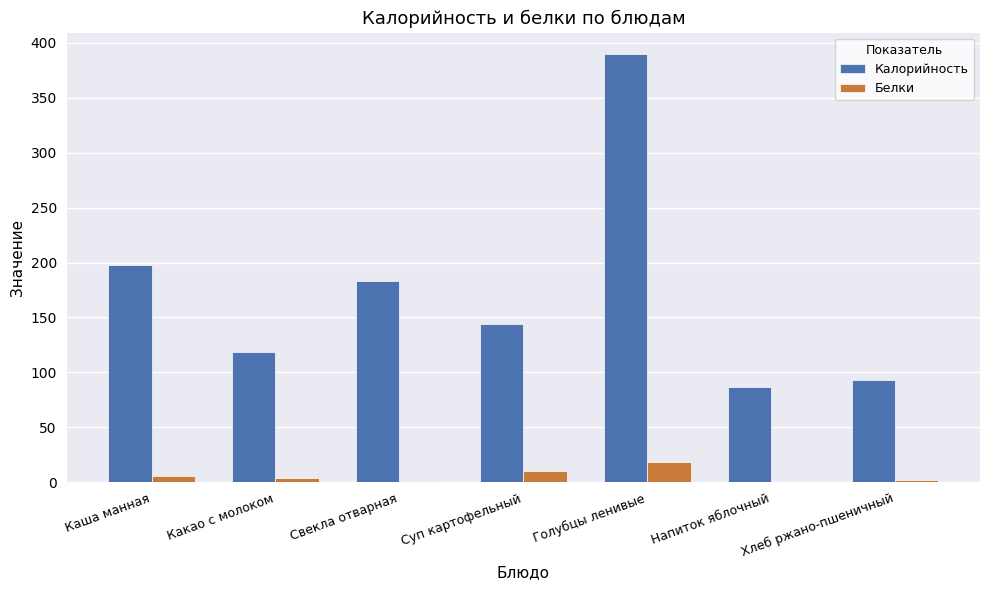

The value of Белки at Суп картофельный is 10.2. True or false?

True